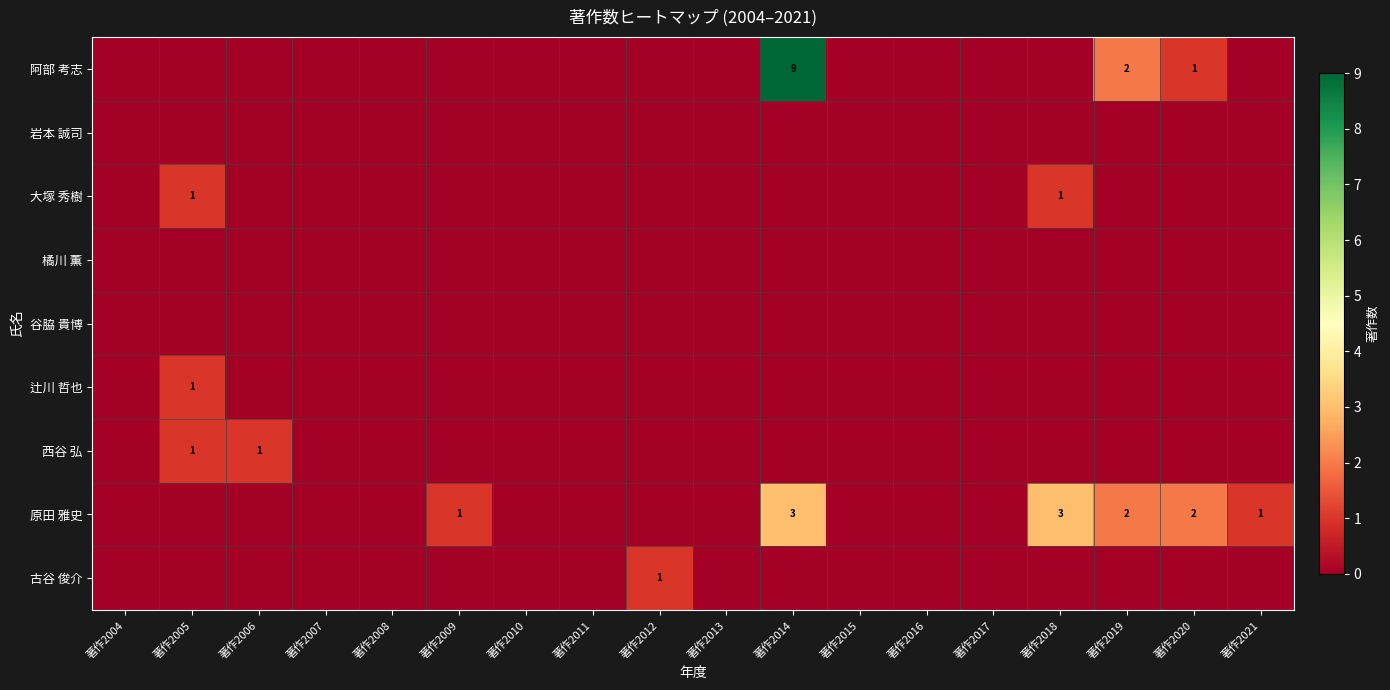

Is the value of 古谷 俊介 at 著作2007 greater than the value of 谷脇 貴博 at 著作2005?

No